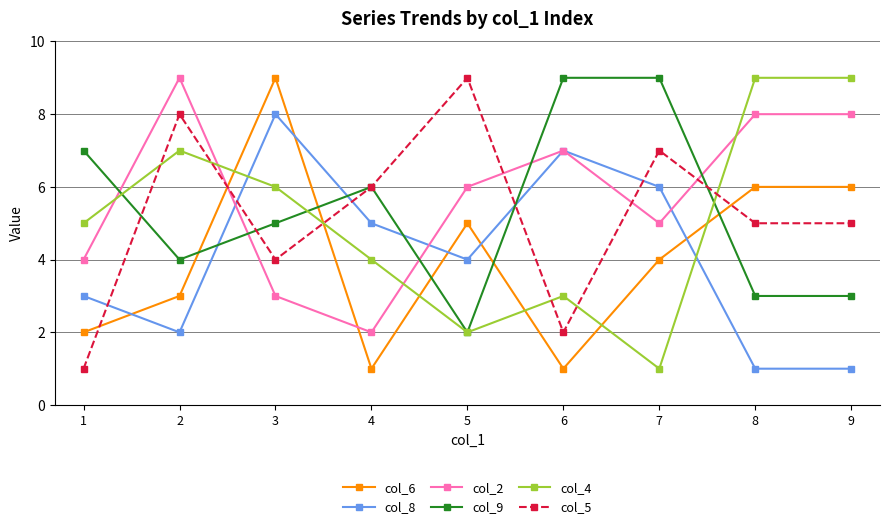

Between 2 and 7, which series saw the biggest shift?

col_4